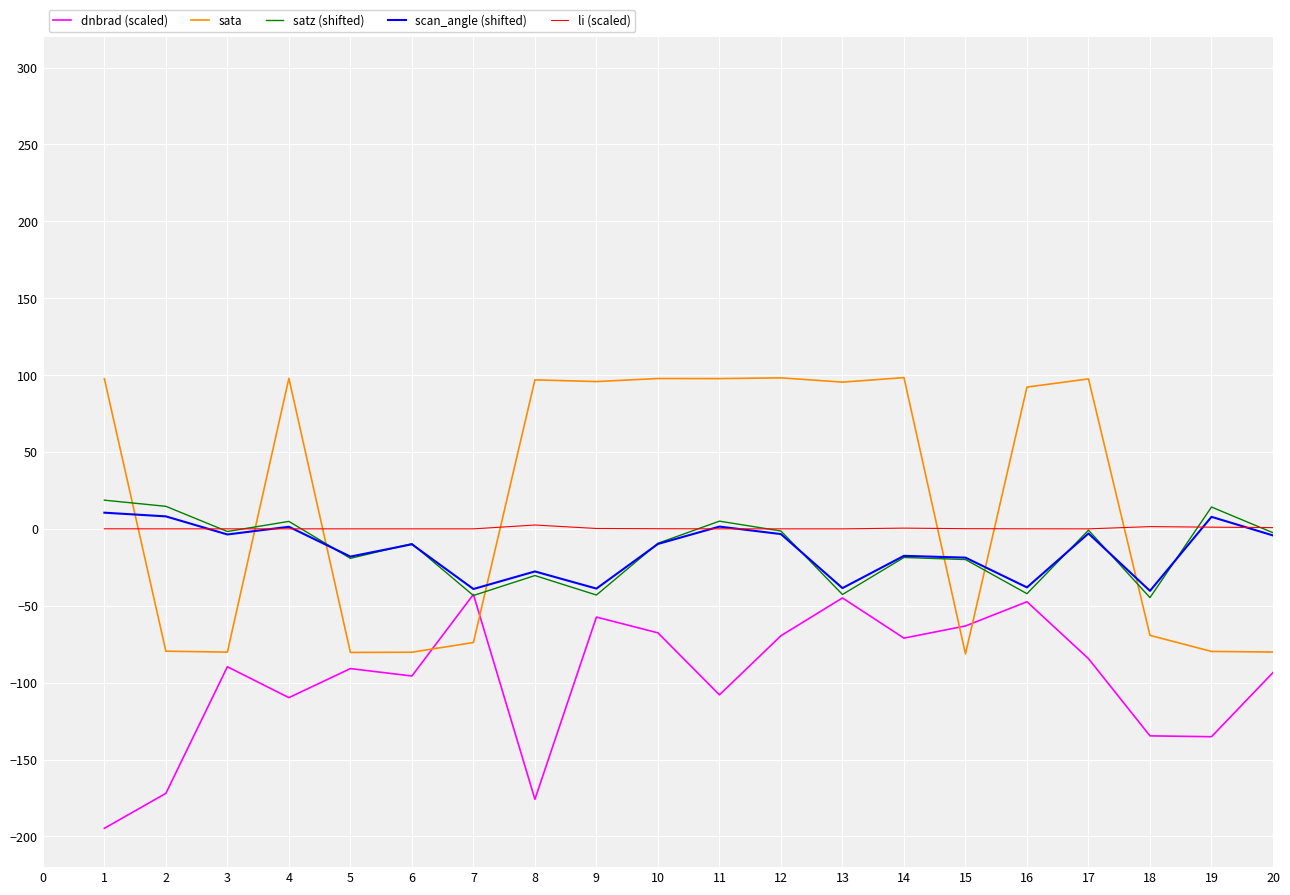

Is this an area chart (filled region under the line)?

No